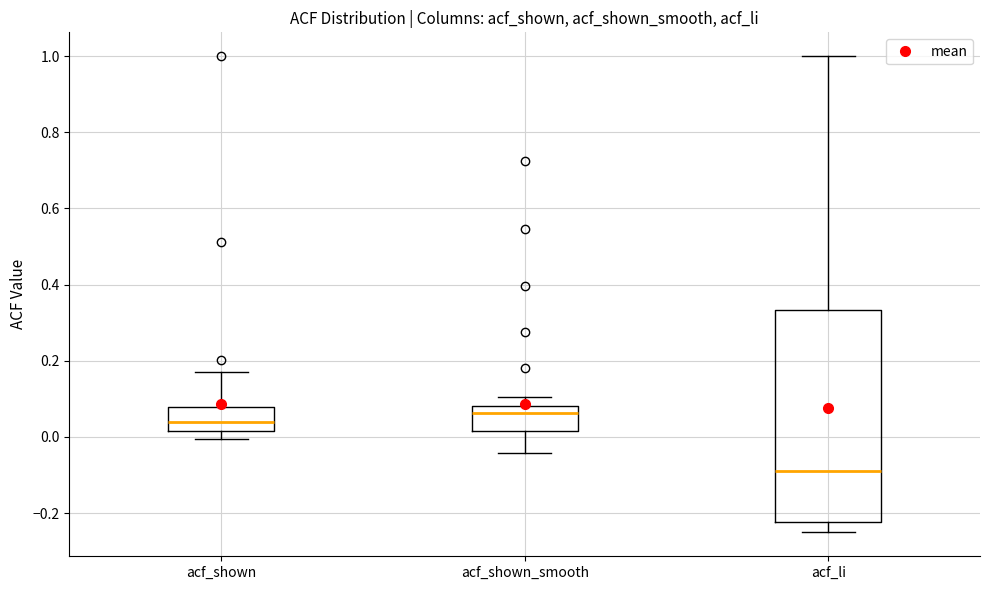

Reading left to right, read every box against the y-axis: the position of its median line, the range the box covers, and the ends of its whiskers. The values are not printed on the chart, so give them approximately, as read against the axis.

acf_shown: median 0.04, box 0.02 to 0.08, whiskers 0.00 to 0.18
acf_shown_smooth: median 0.06, box 0.02 to 0.08, whiskers -0.04 to 0.10
acf_li: median -0.08, box -0.22 to 0.34, whiskers -0.26 to 1.00